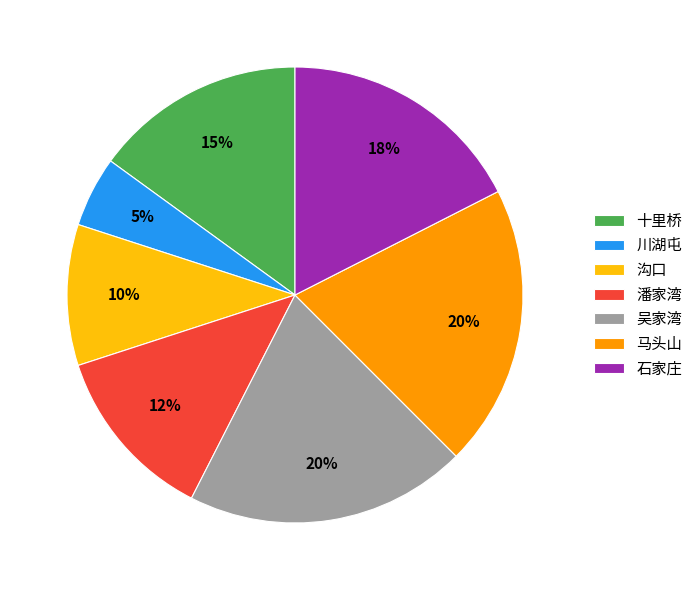

True or false: 十里桥 accounts for 25% of the total.

False